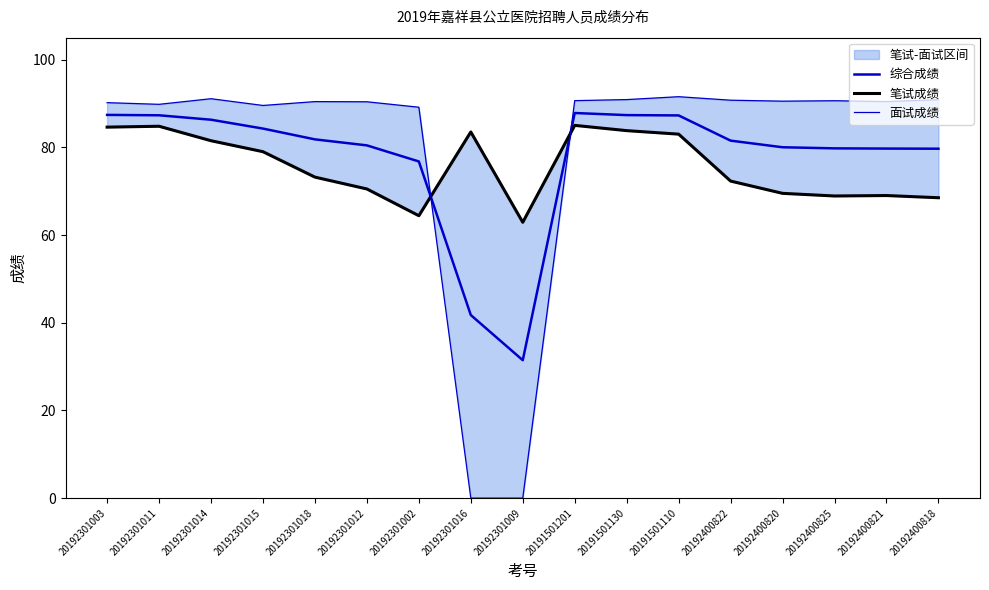

The 综合成绩 series shows 87.3 at 20191501130. True or false?

True